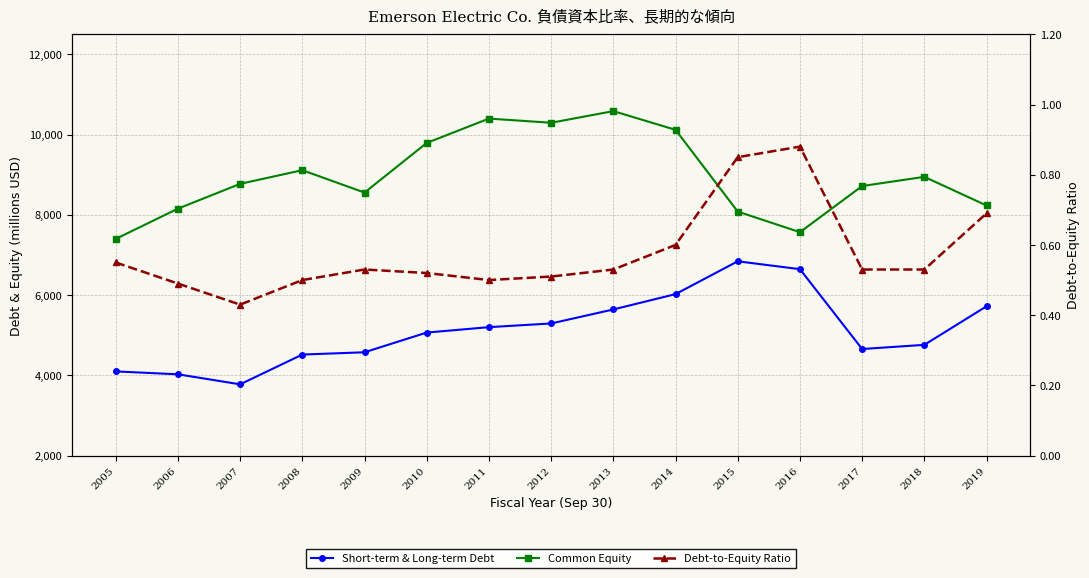

Which label corresponds to the largest value in the chart?

2013